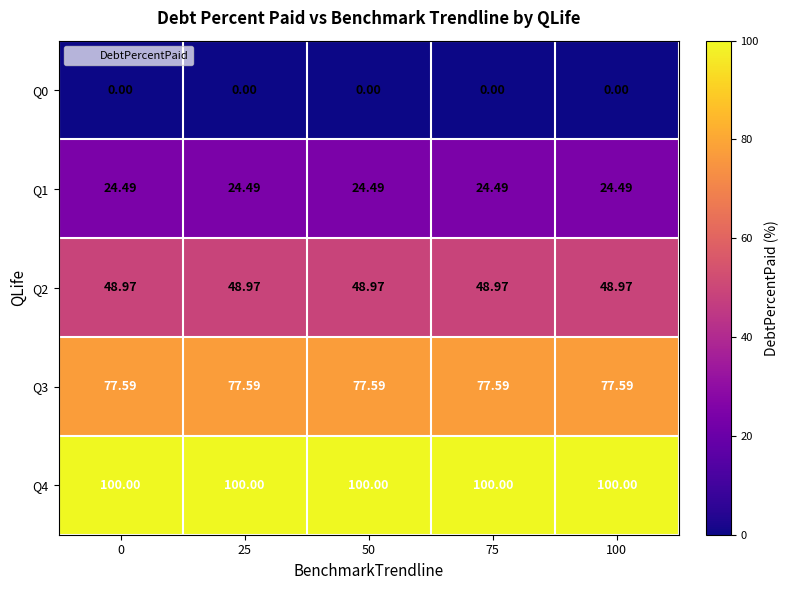

Is the value of Q2 at 100 greater than the value of Q1 at 25?

Yes